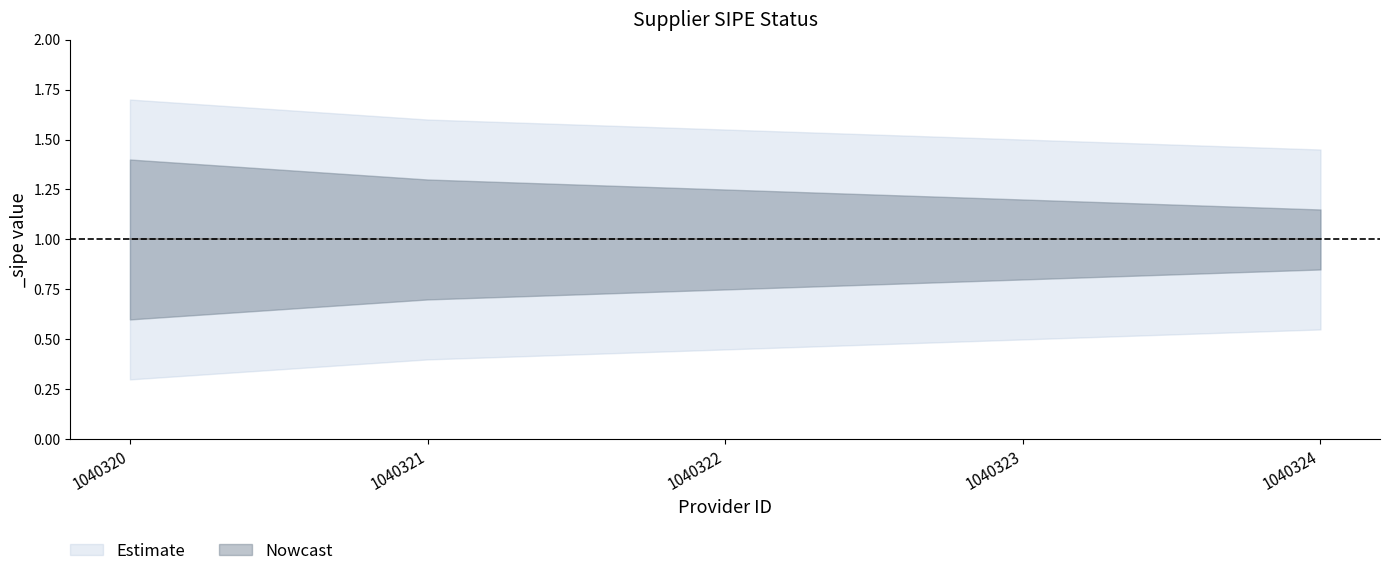

Is this an area chart (filled region under the line)?

No